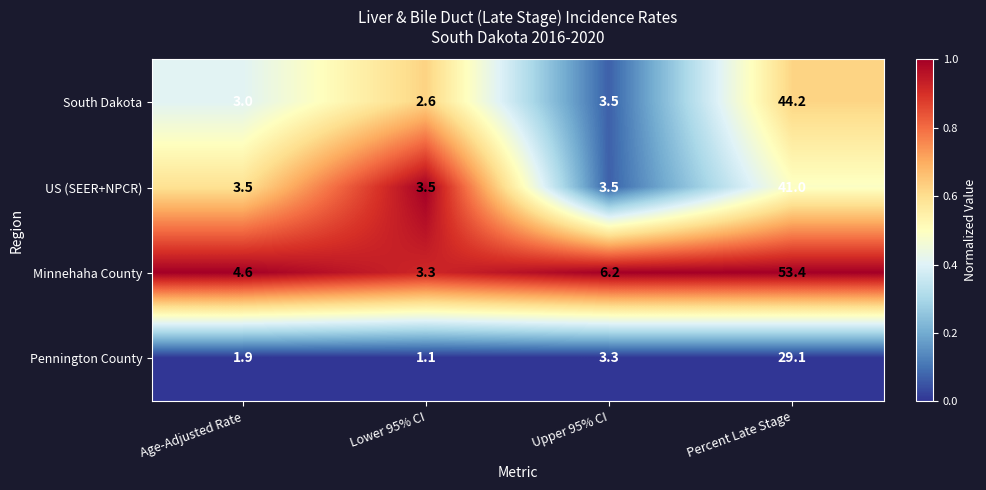

Which series has the largest total across all categories?

Minnehaha County